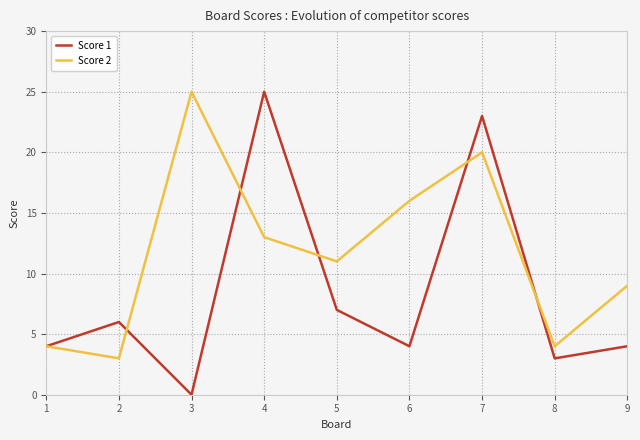

How many lines are shown in the chart?

2